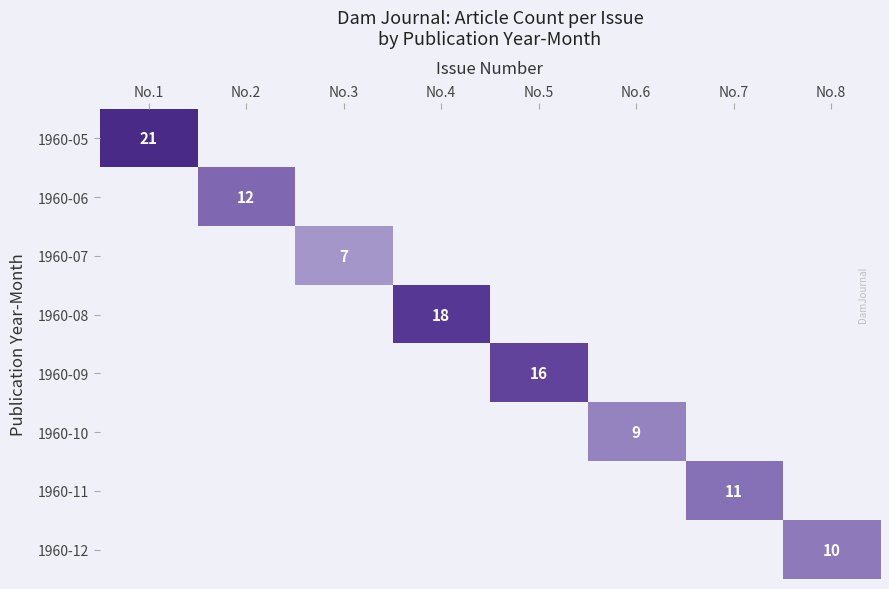

True or false: 1960-07 has a value of 10 at No.3.

False